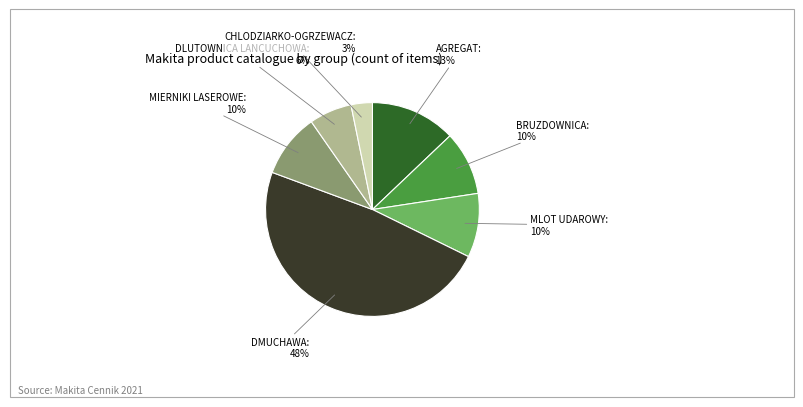

Is there a majority slice in this chart?

No